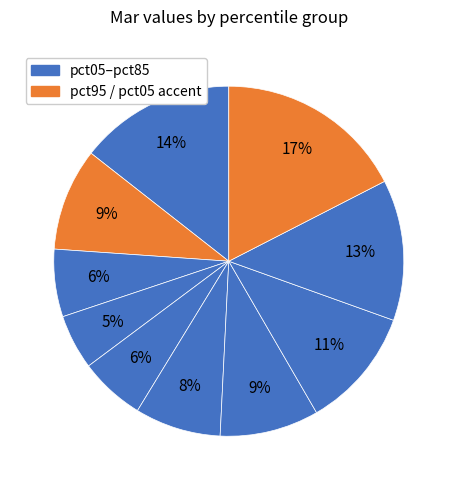

How many slices are in this pie chart?

10